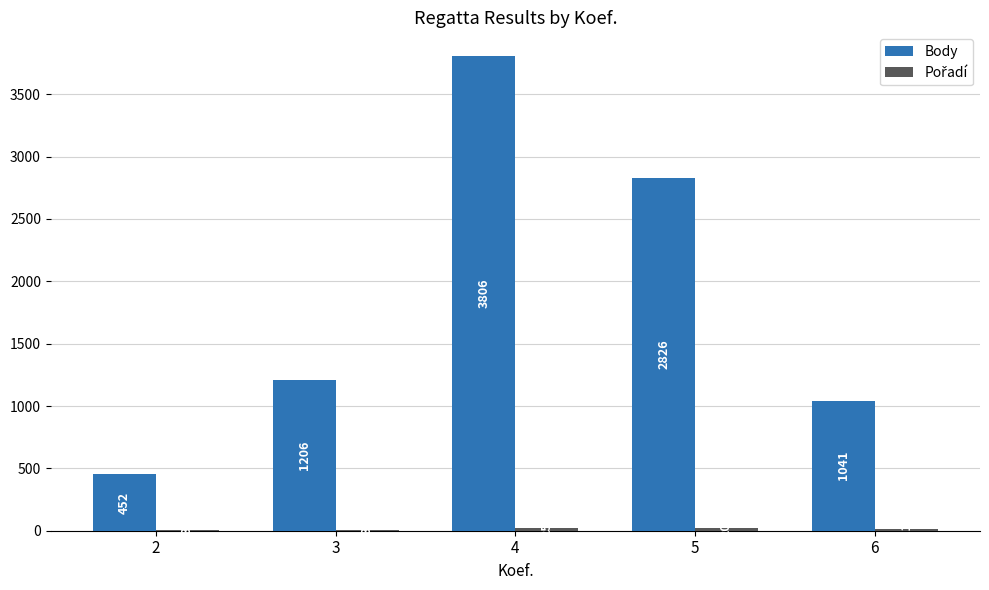

Which series has the widest spread of values?

Body